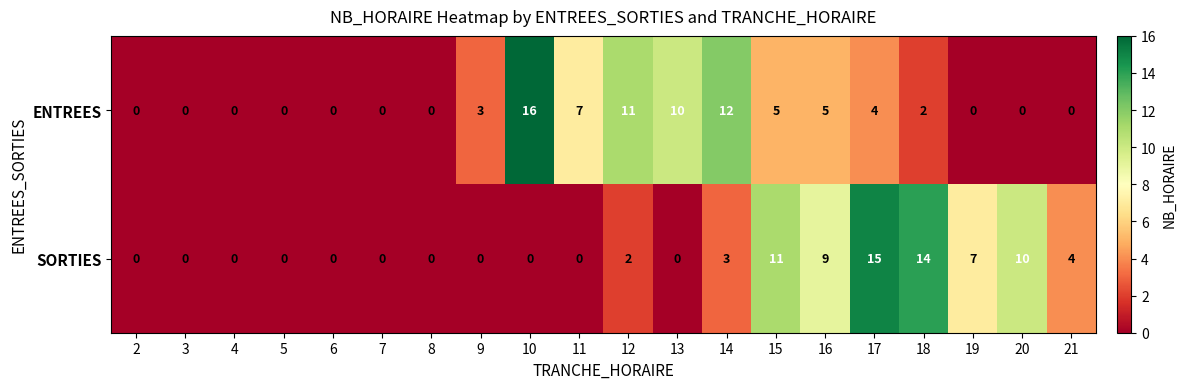

What is the total value across all series at 17?

19